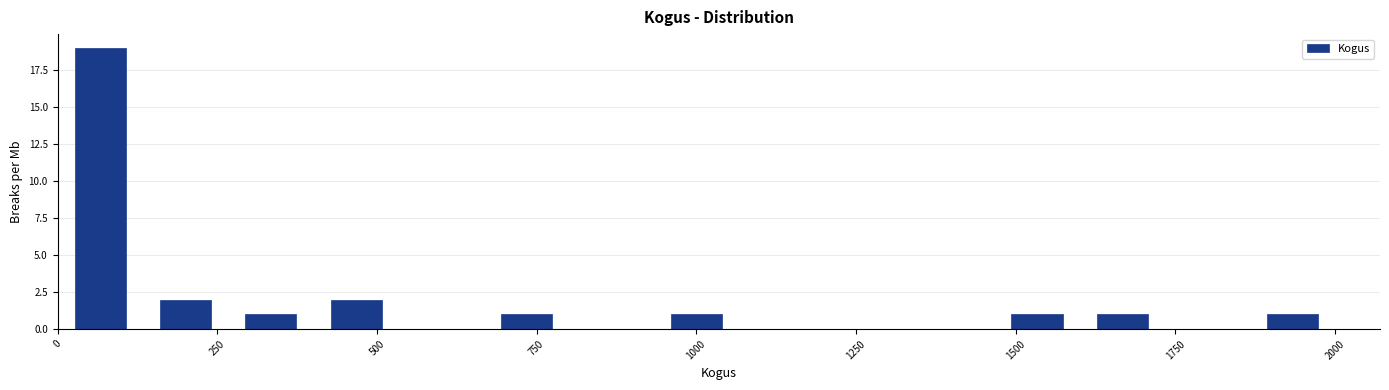

Read against the x-axis, roughly where is the centre of the tallest bar?

50